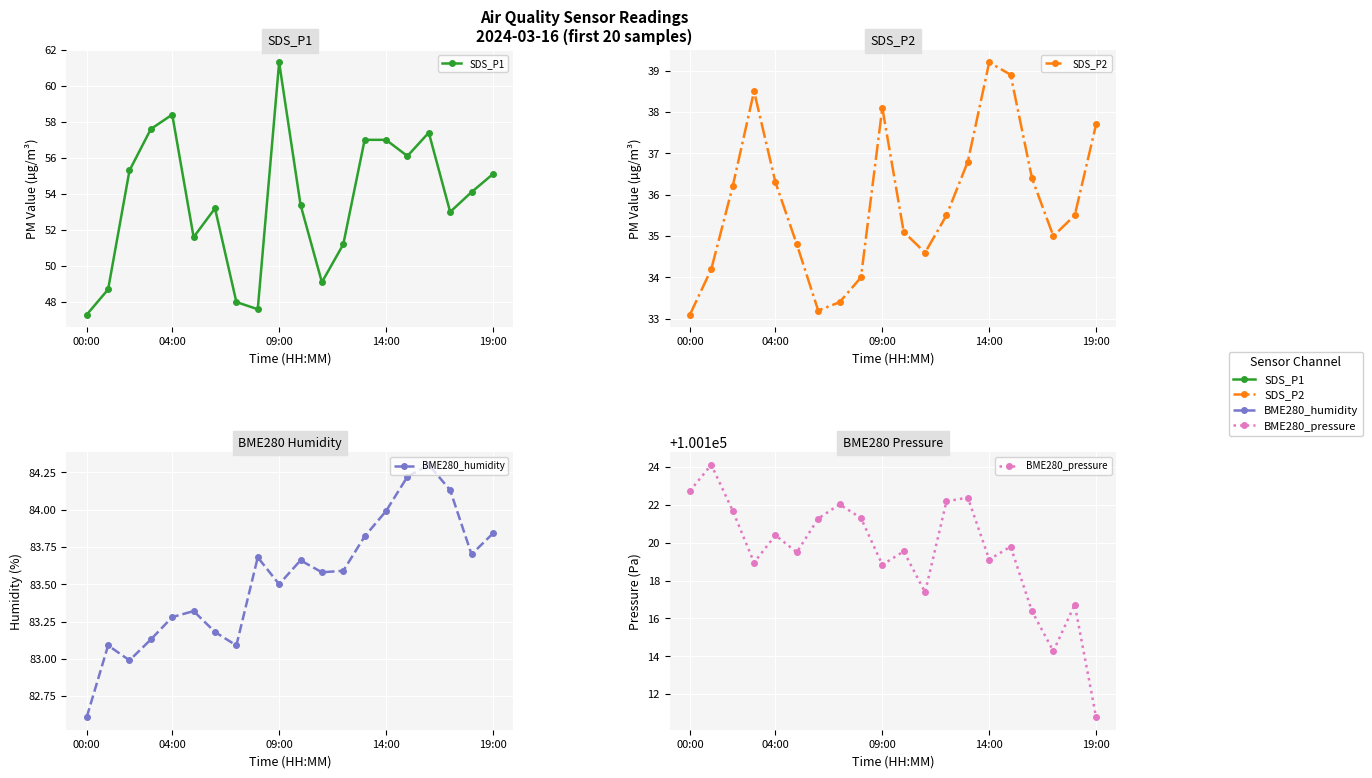

Count the number of categories in the chart.

20